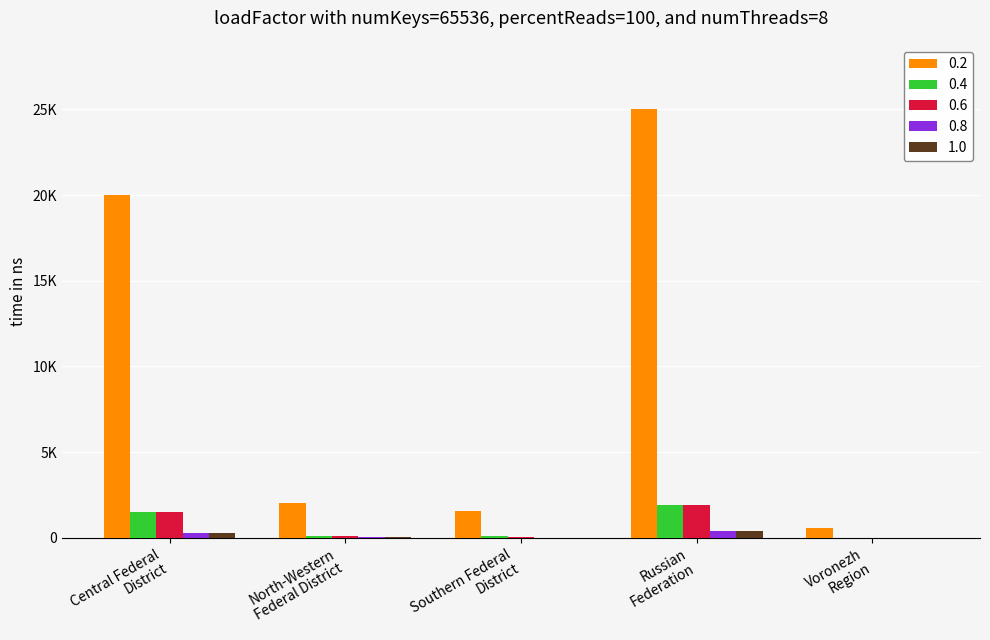

What are all the series names shown in the legend?

0.2, 0.4, 0.6, 0.8, 1.0